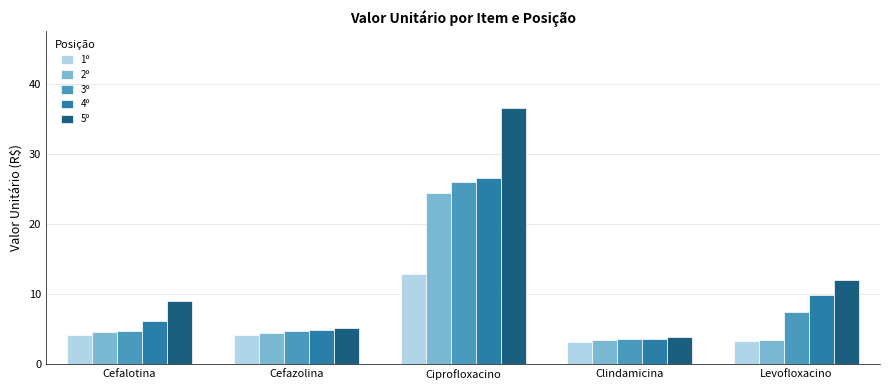

What is the difference between the 5º values at Cefalotina and Cefazolina?

3.9